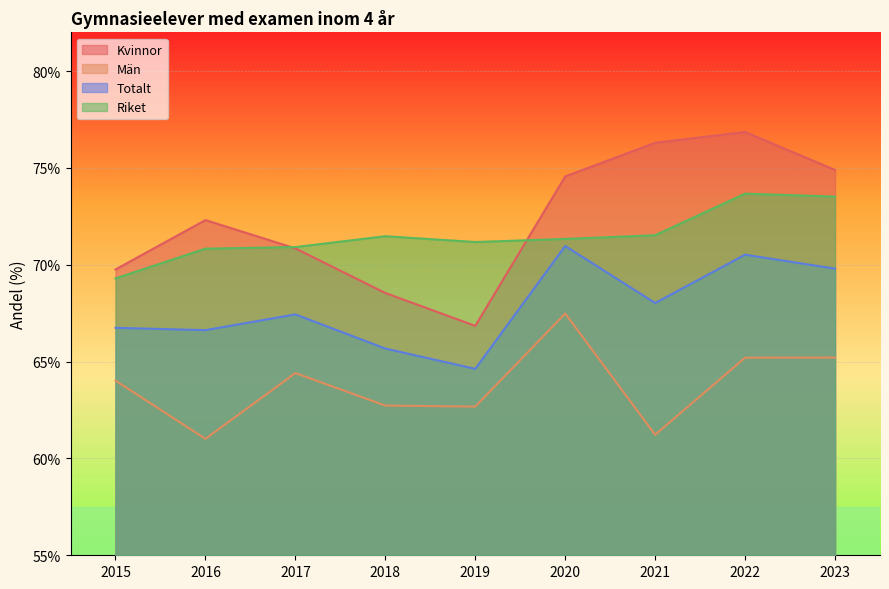

How many lines are shown in the chart?

4